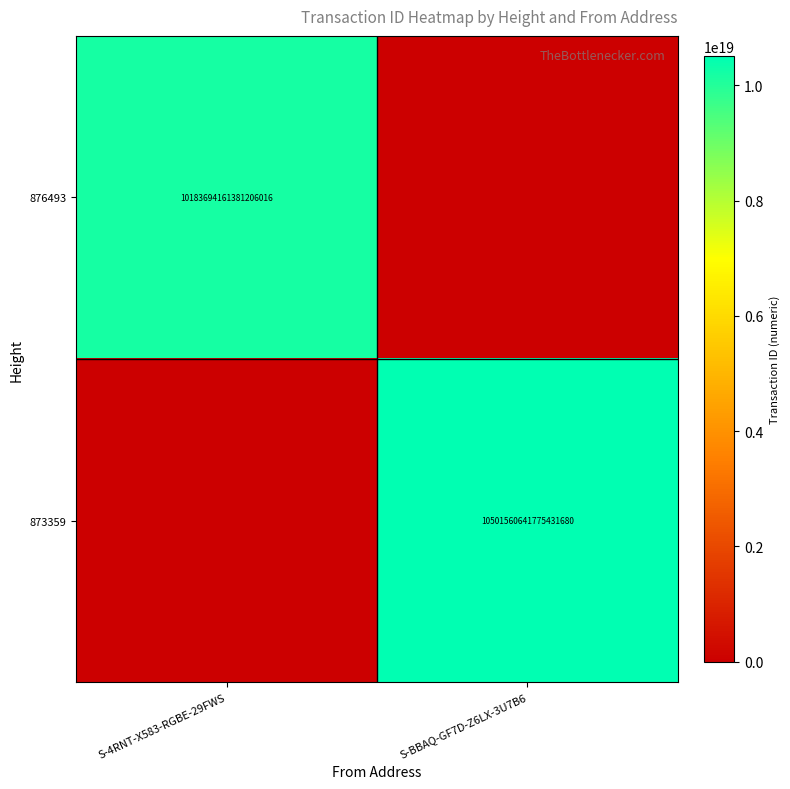

What is the spread (max minus min) of values at S-4RNT-X583-RGBE-29FWS?

10183694161381206016